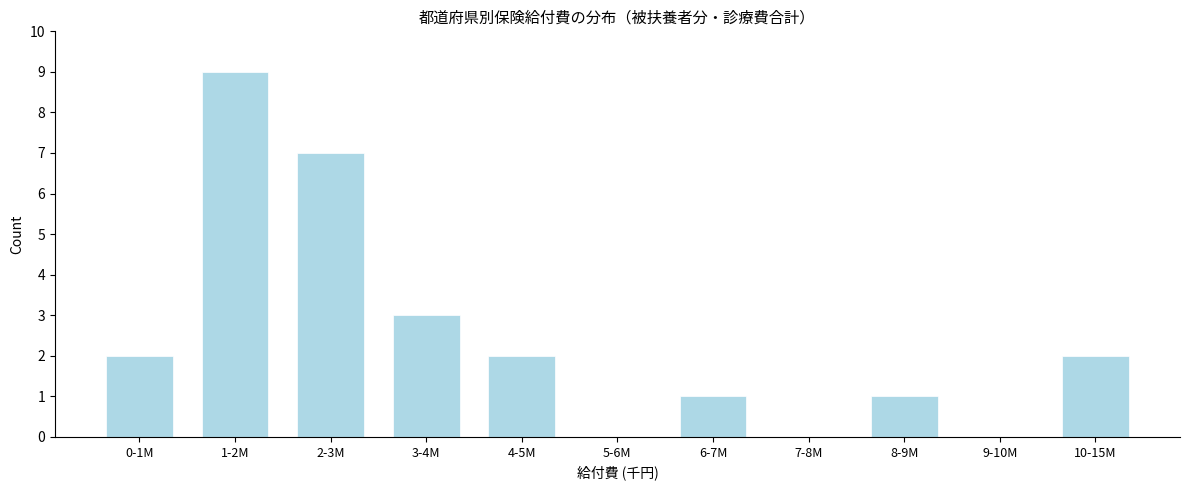

Reading left to right, transcribe all the data shown in this chart.

0-1M=2	1-2M=9	2-3M=7	3-4M=3	4-5M=2	5-6M=0	6-7M=1	7-8M=0	8-9M=1	9-10M=0	10-15M=2